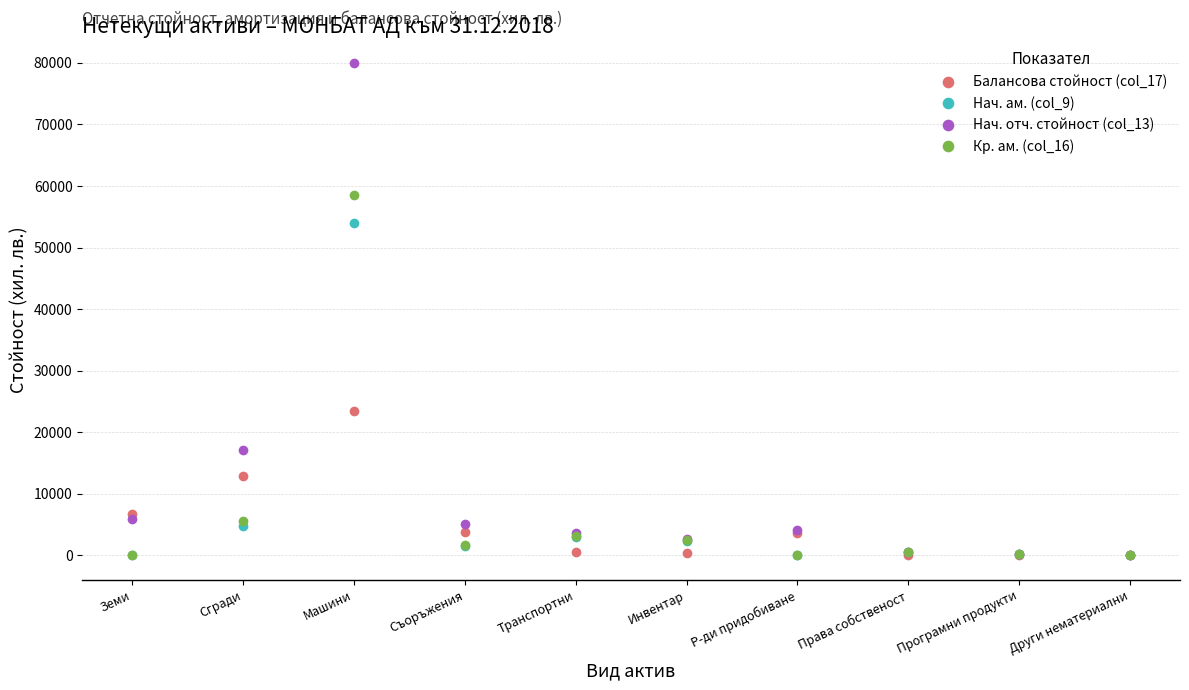

What is the label of the 3rd point from the left?

Машини